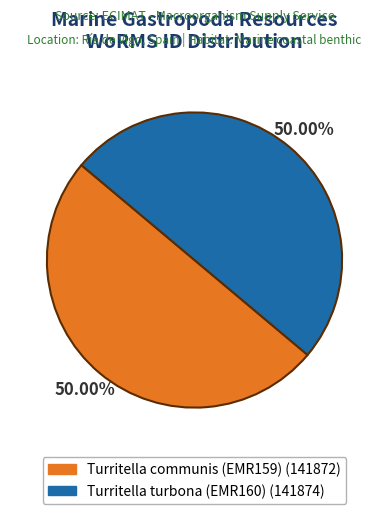

How much of the chart is everything except Turritella communis (EMR159)?

50.0%